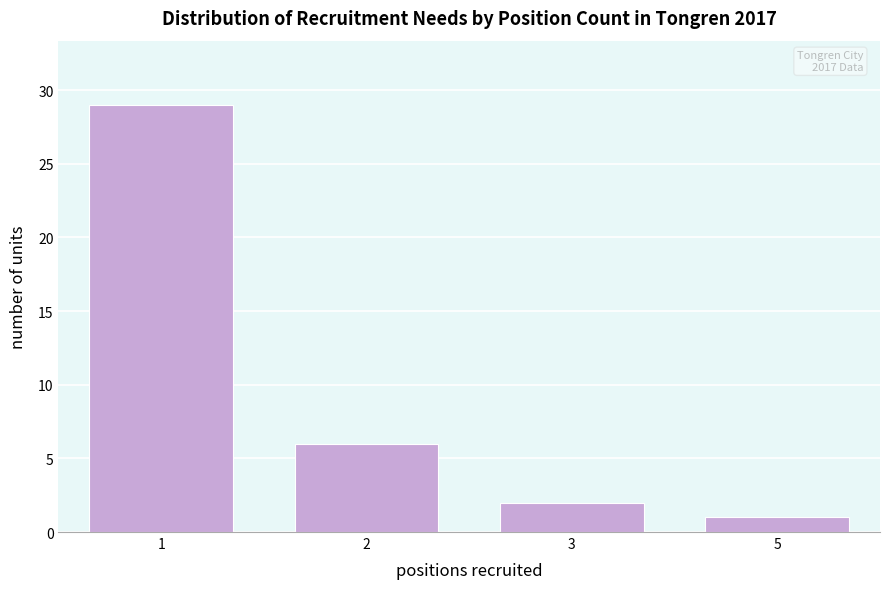

Reading left to right, extract all data points from this chart.

29	6	2	1